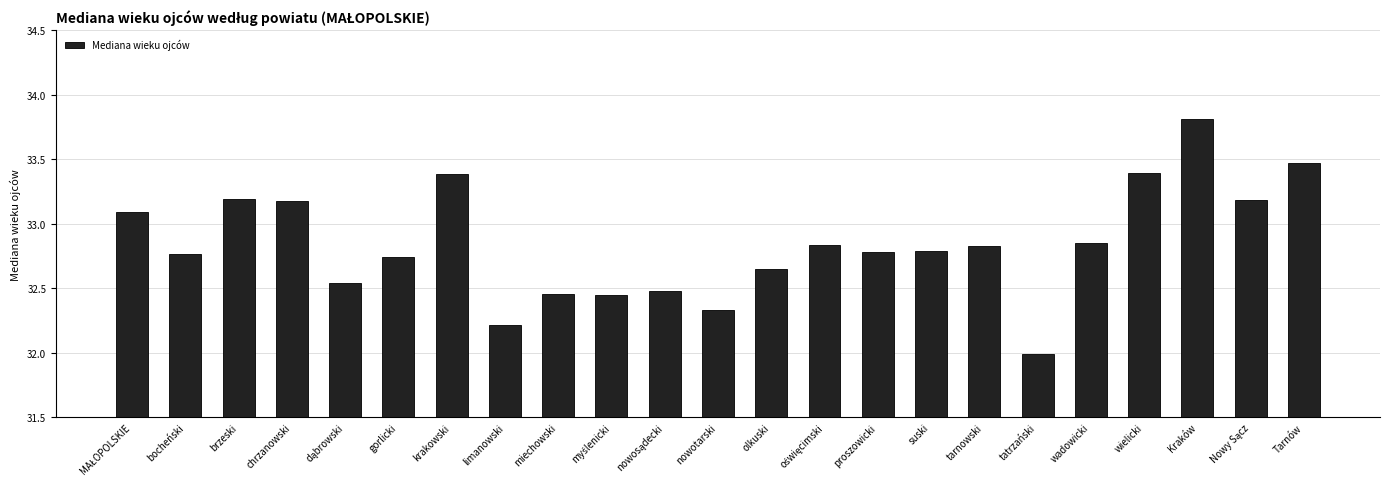

What is the value of the 20th bar from the left?

33.4